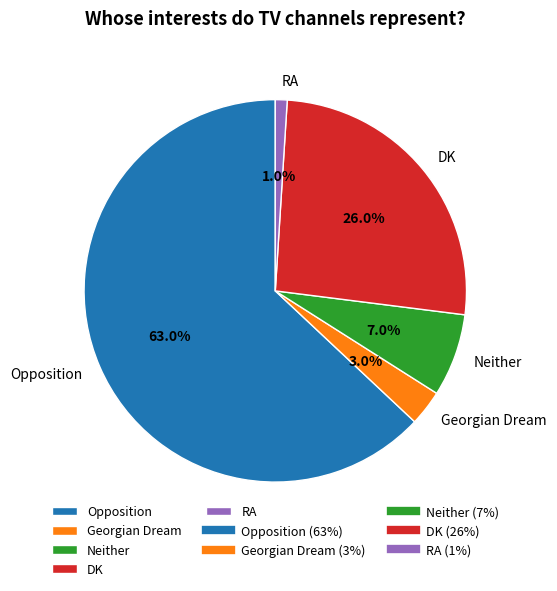

True or false: Neither accounts for 7% of the total.

True